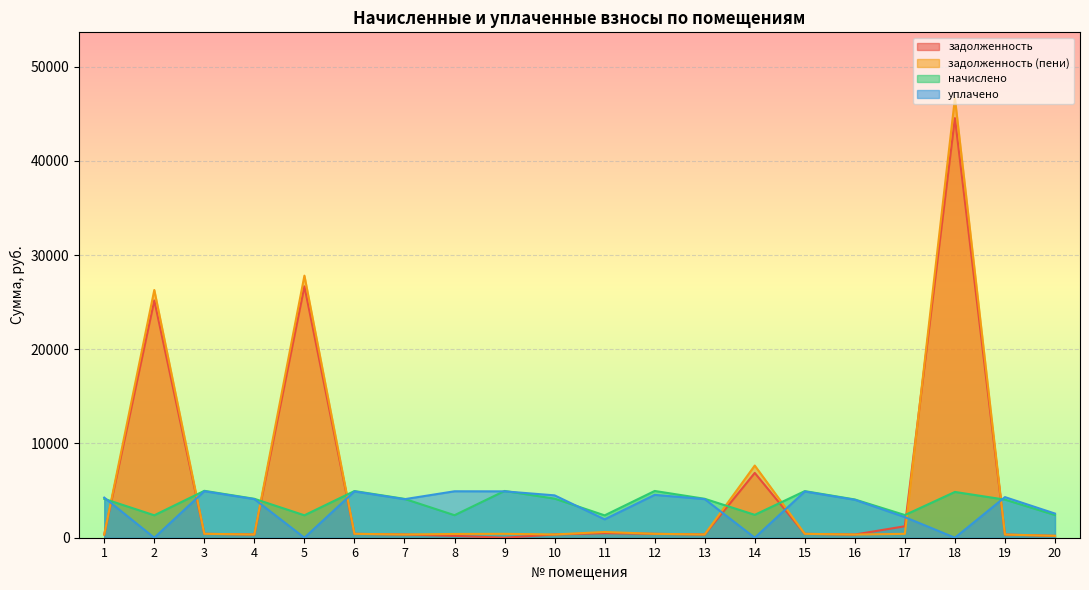

At how many categories does at least one series exceed 5848?

4